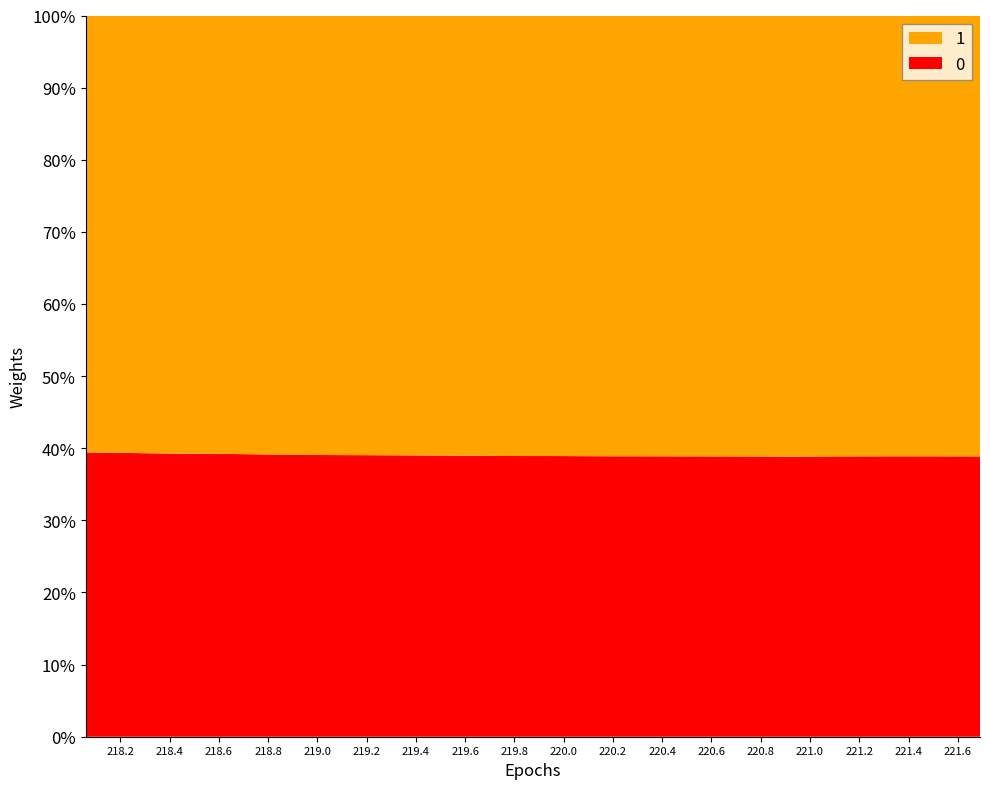

Reading left to right, transcribe all the data shown in this chart.

0: 1432.1	1460.2	1488.2	1520.5	1549.7	1582.6	1616.1	1651.3	1686.1	1721.8	1759.7	1799.0	1840.4	1881.6	1923.2	1965.4	2012.5	2059.1	2104.7	2150.0
1: 2201.0	2252.0	2304.0	2357.0	2412.0	2469.0	2524.0	2582.0	2641.0	2702.0	2762.0	2827.0	2893.0	2959.0	3027.0	3096.0	3166.0	3237.0	3309.0	3382.0